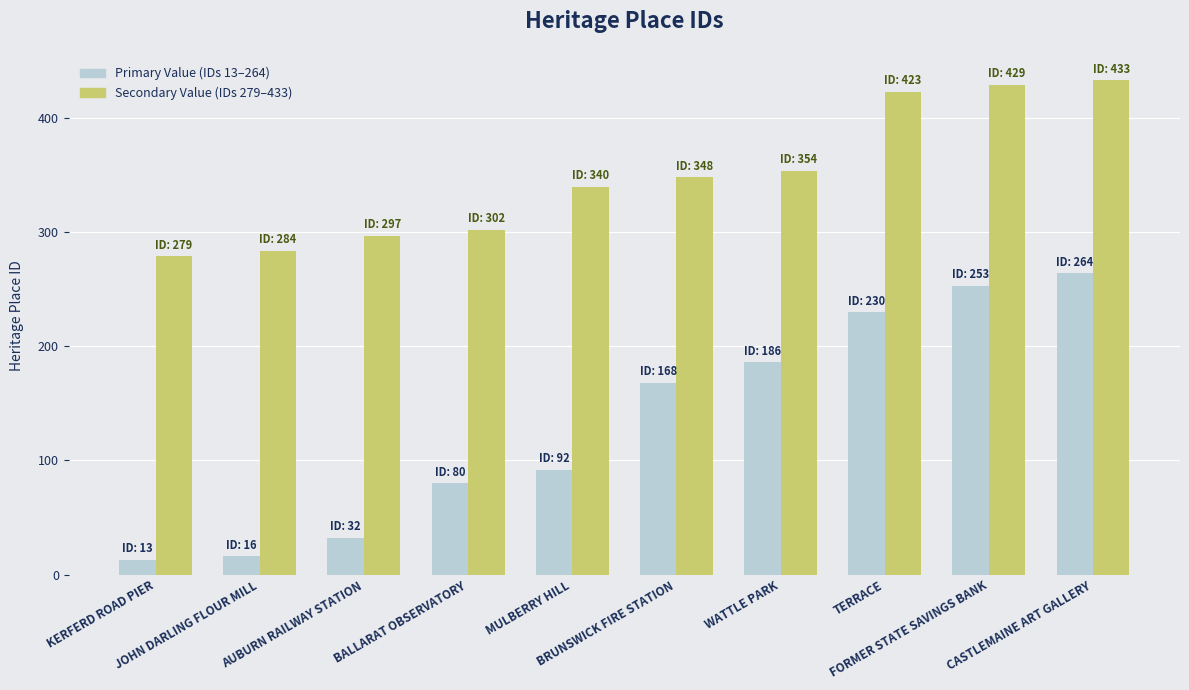

What is the label of the 6th bar from the right?

MULBERRY HILL